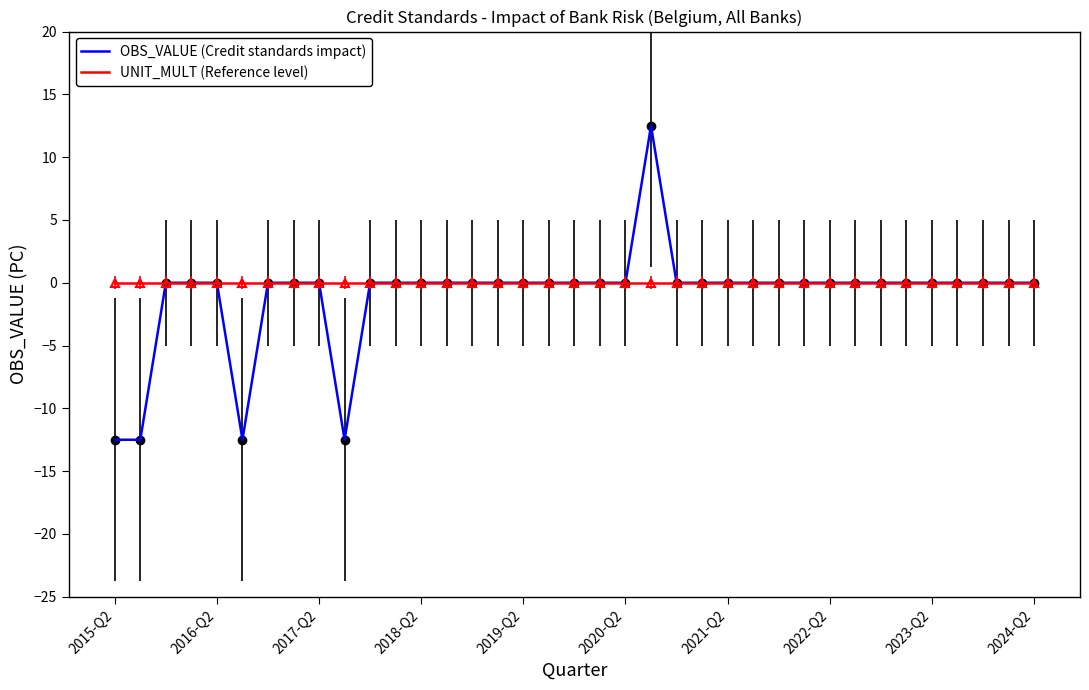

What is the smallest value displayed?

-12.5